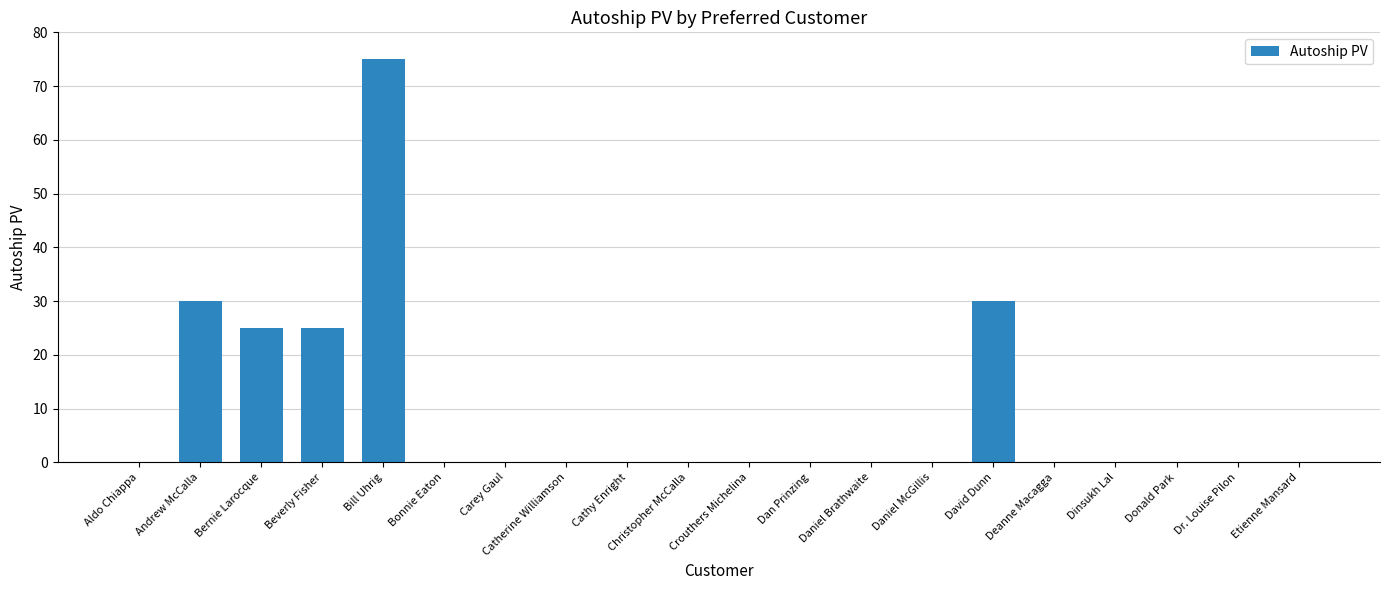

Reading left to right, extract all data points from this chart.

Aldo Chiappa=0	Andrew McCalla=30	Bernie Larocque=25	Beverly Fisher=25	Bill Uhrig=75	Bonnie Eaton=0	Carey Gaul=0	Catherine Williamson=0	Cathy Enright=0	Christopher McCalla=0	Crouthers Michelina=0	Dan Prinzing=0	Daniel Brathwaite=0	Daniel McGillis=0	David Dunn=30	Deanne Macagga=0	Dinsukh Lal=0	Donald Park=0	Dr. Louise Pilon=0	Etienne Mansard=0